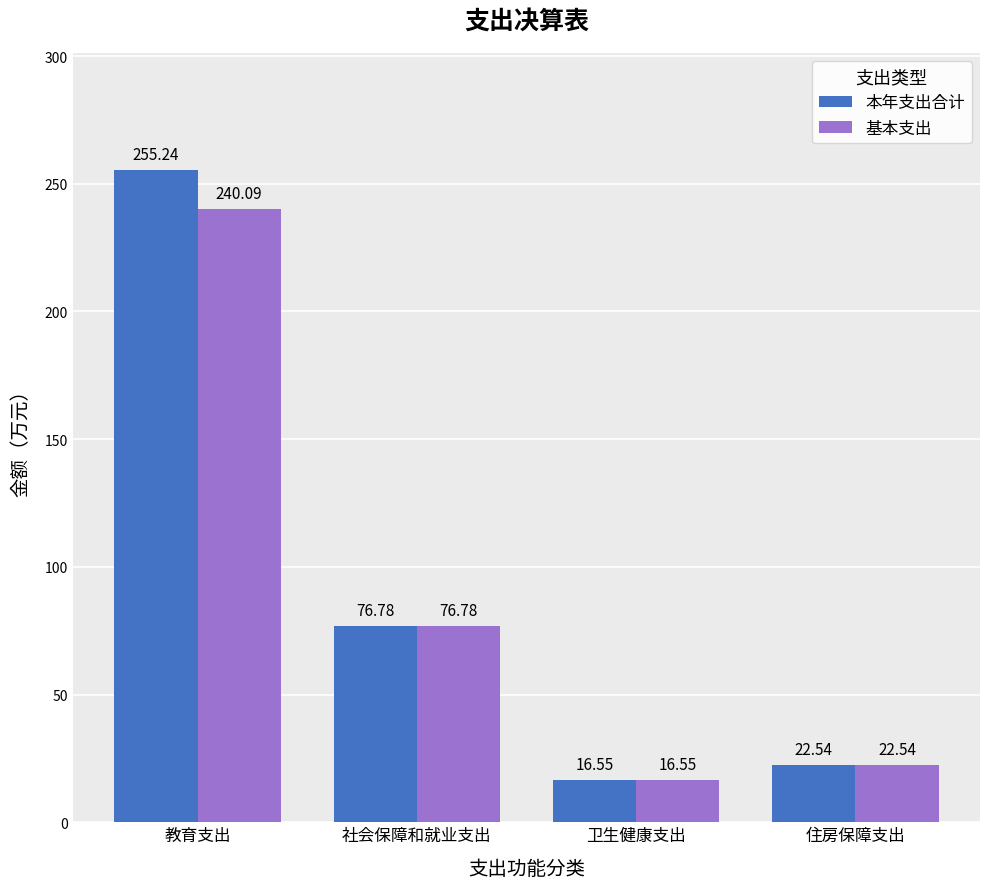

How many data points in 基本支出 are less than 76?

2